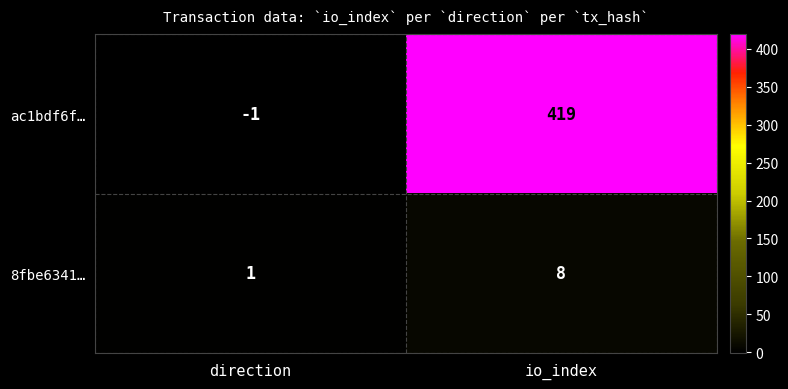

What is the total value across all series at io_index?

427